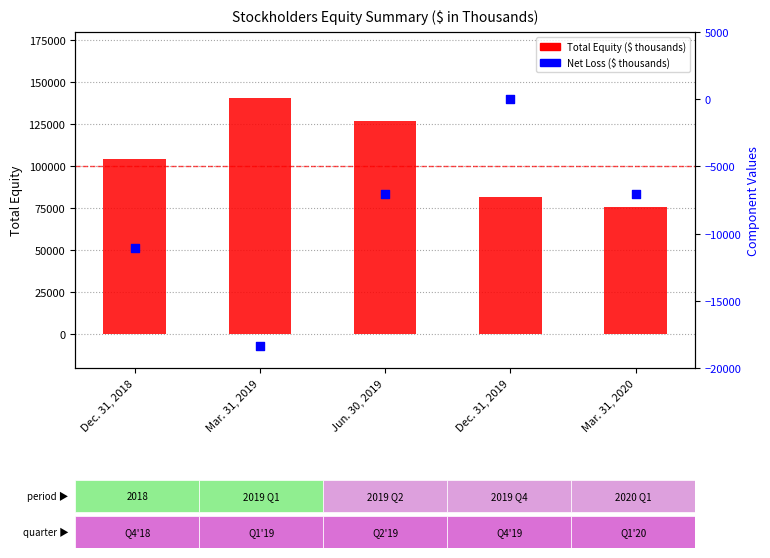

Which series has the largest total across all categories?

Total Equity